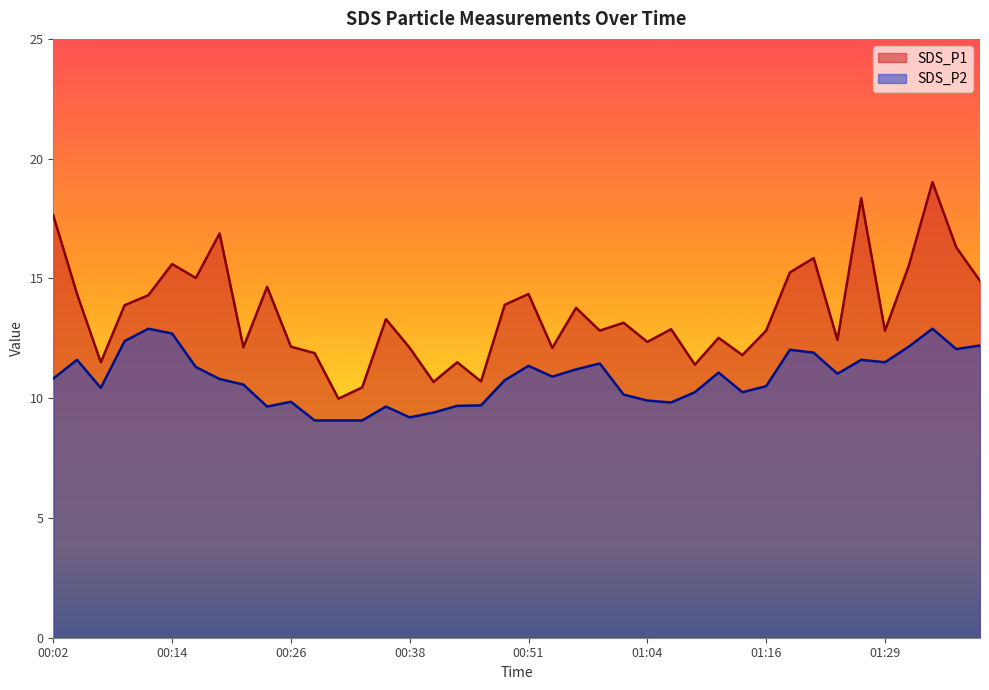

What is the maximum value shown in the chart?

19.0